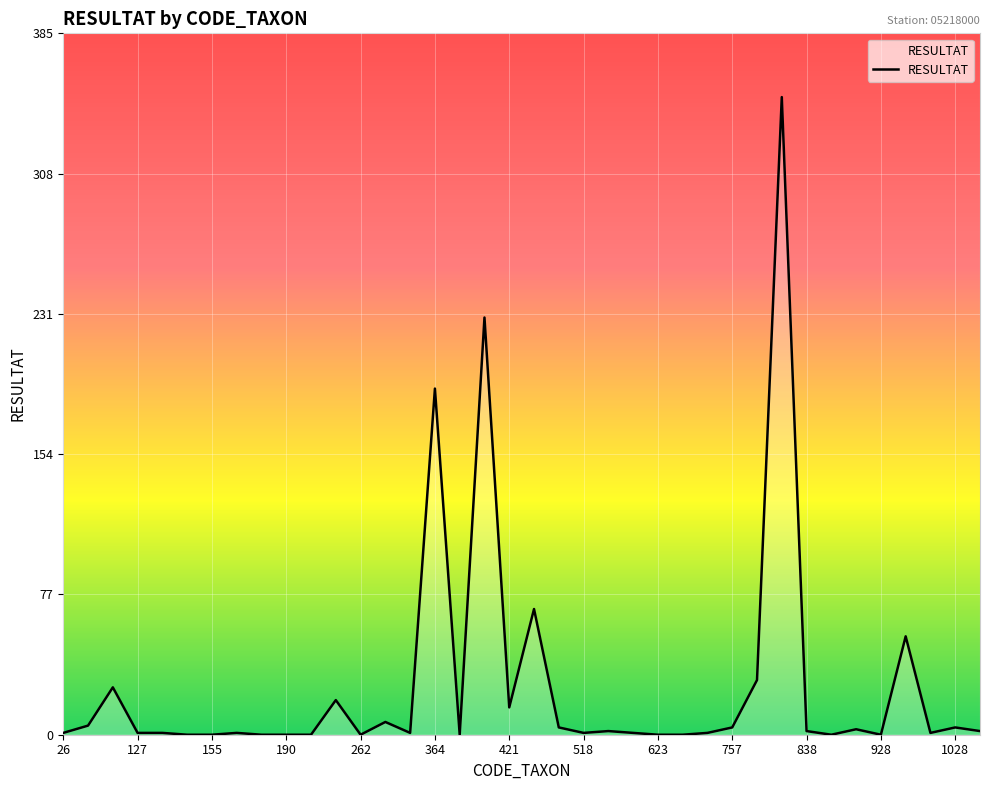

Does the chart display data point markers on the line(s)?

No